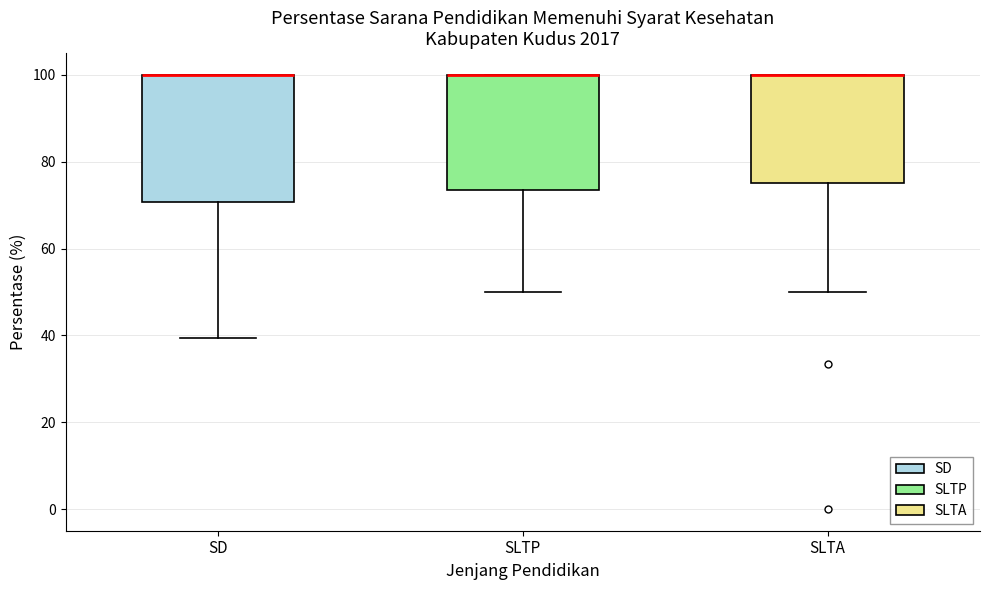

Reading left to right, read every box against the y-axis: the position of its median line, the range the box covers, and the ends of its whiskers. The values are not printed on the chart, so give them approximately, as read against the axis.

SD: median 100 (drawn on the box's upper edge), box 70 to 100, whiskers 40 to 100
SLTP: median 100 (drawn on the box's upper edge), box 74 to 100, whiskers 50 to 100
SLTA: median 100 (drawn on the box's upper edge), box 76 to 100, whiskers 50 to 100